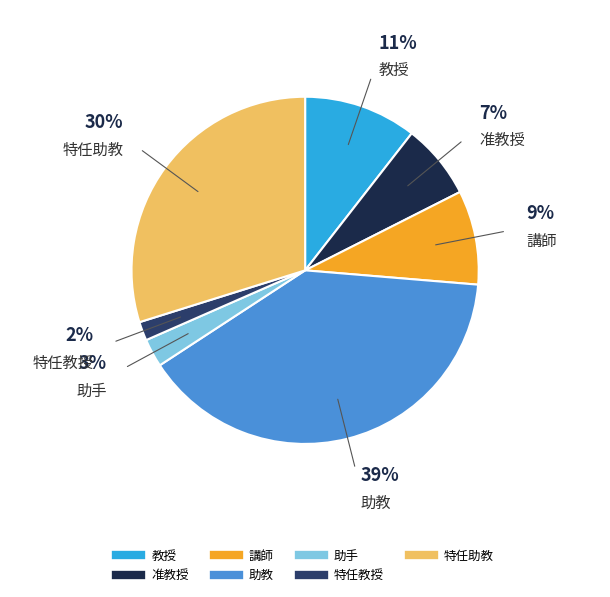

To the nearest percent, what is the average slice percentage?

14%